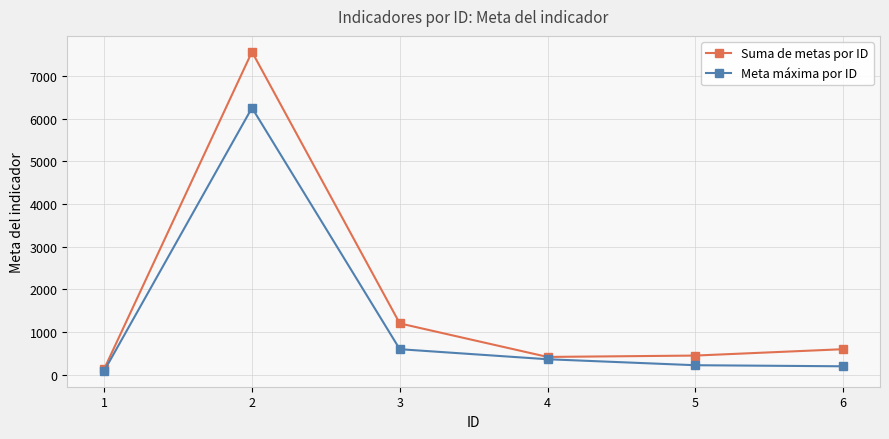

What is the sum of all Suma de metas por ID values?

10373